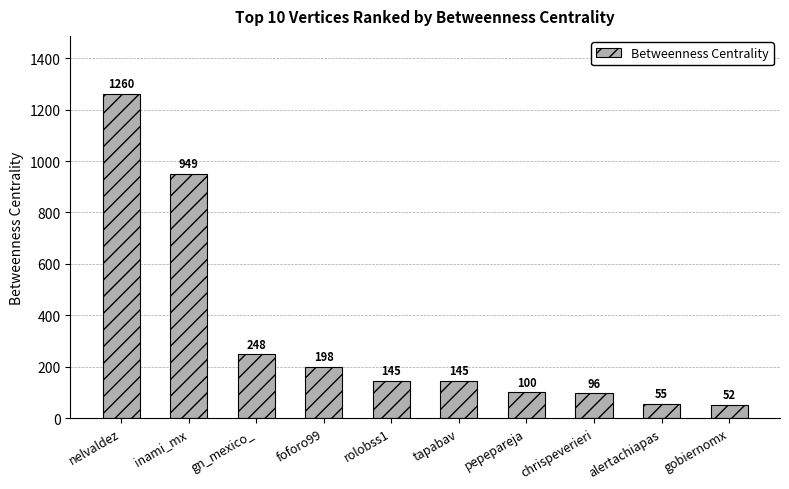

What is the change in value from tapabav to gobiernomx?

-93